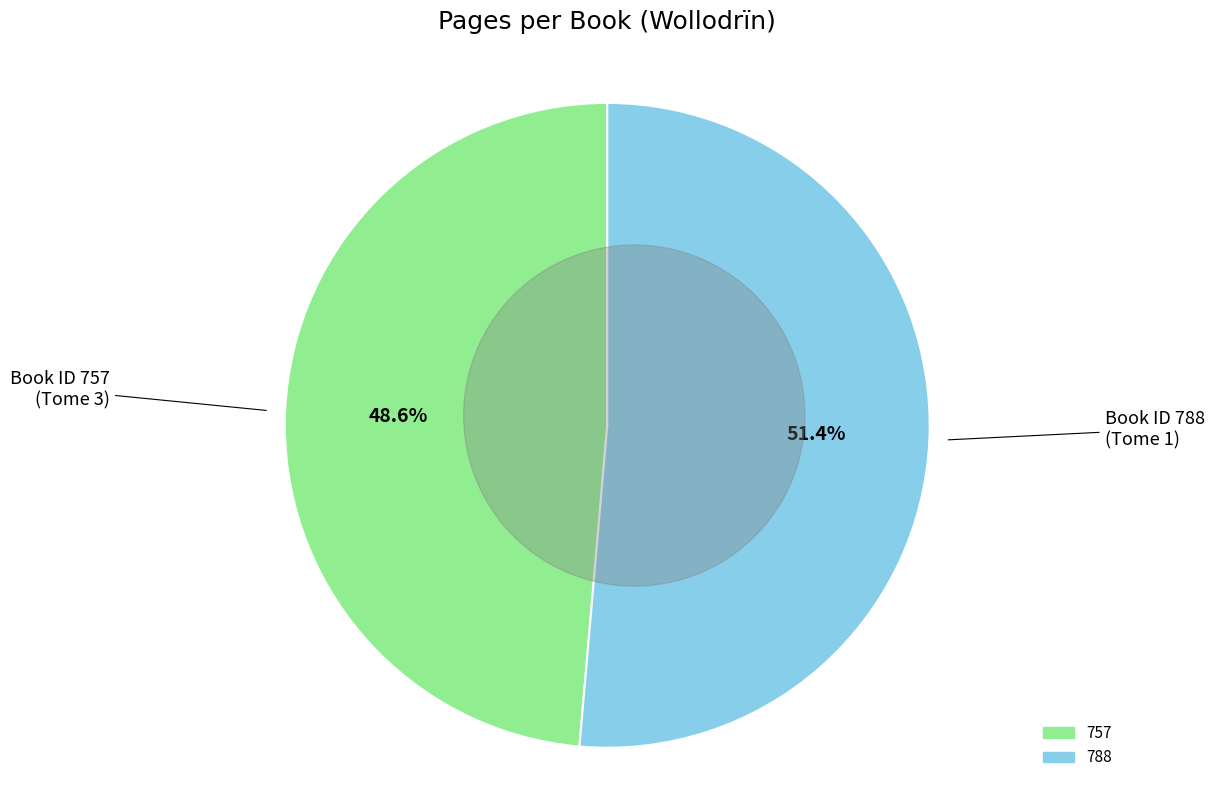

The 757 slice represents 49% of the pie. True or false?

True